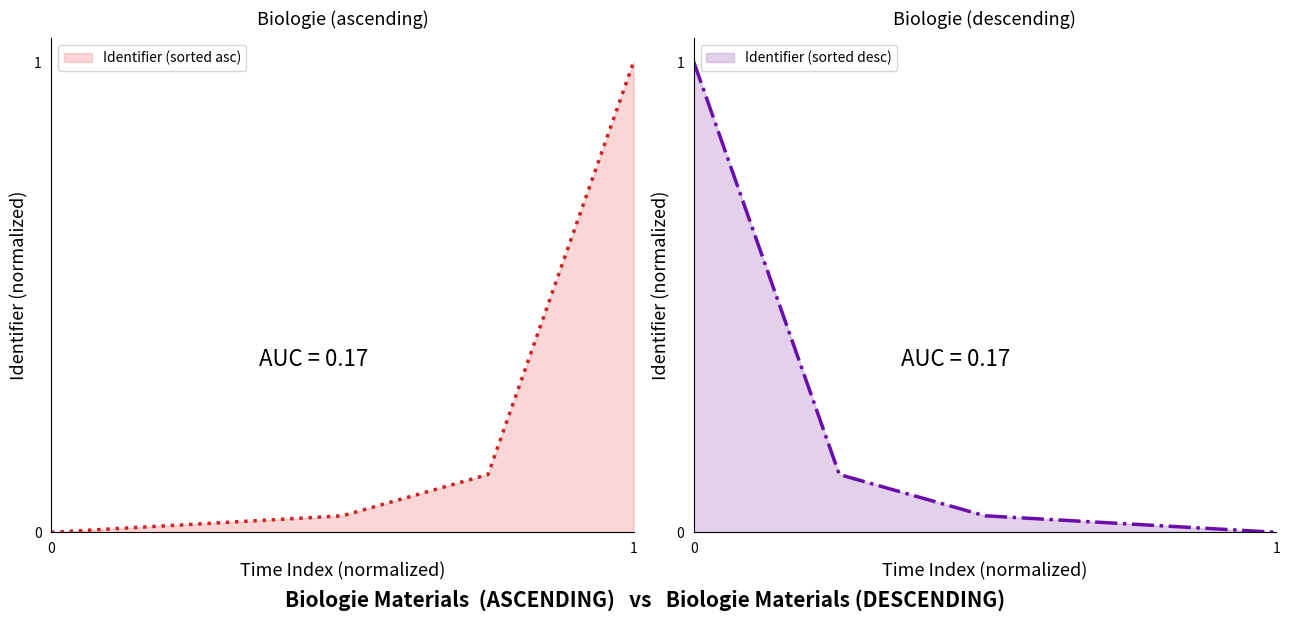

What is the highest value of the Identifier (sorted asc) series?

1.0